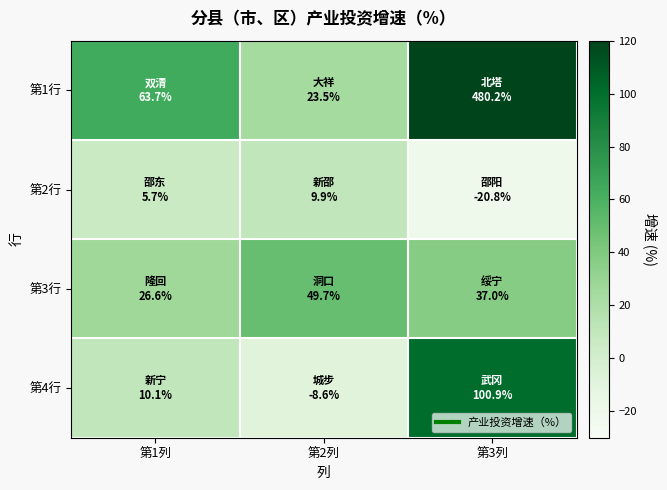

Rank the series by their maximum value, from lowest to highest.

第2行, 第3行, 第4行, 第1行